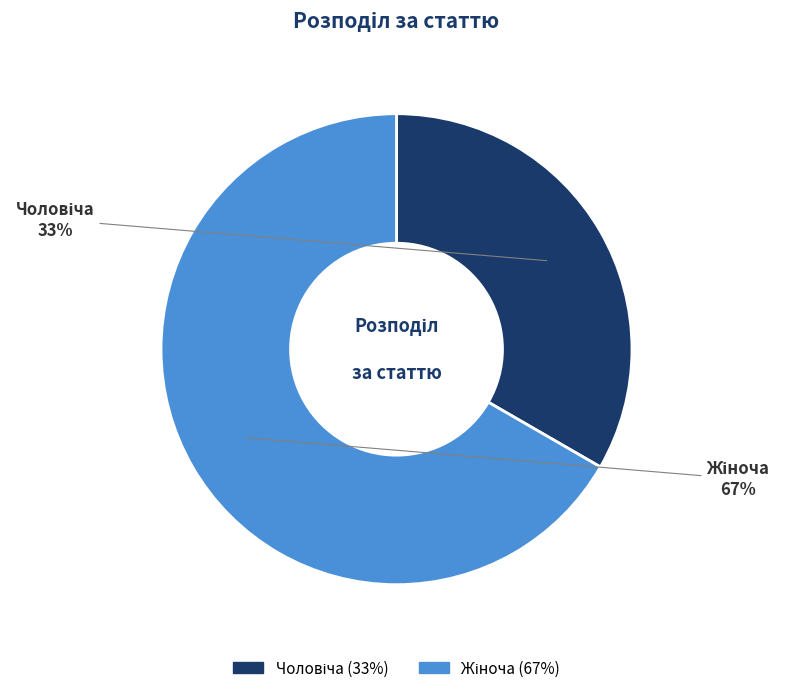

How many segments does this pie chart have?

2